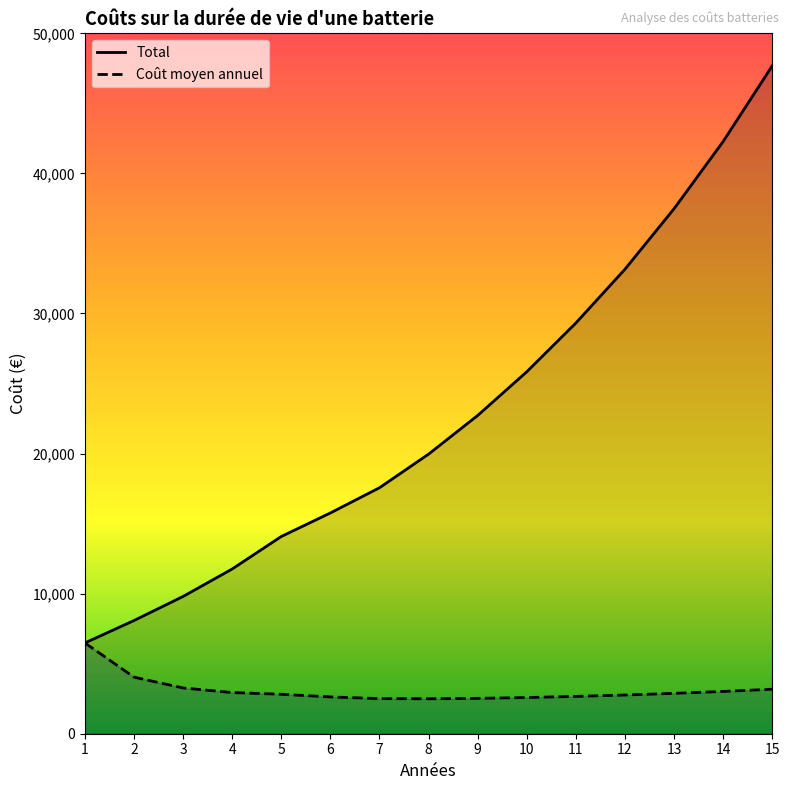

True or false: Total and Coût moyen annuel intersect in this chart.

False